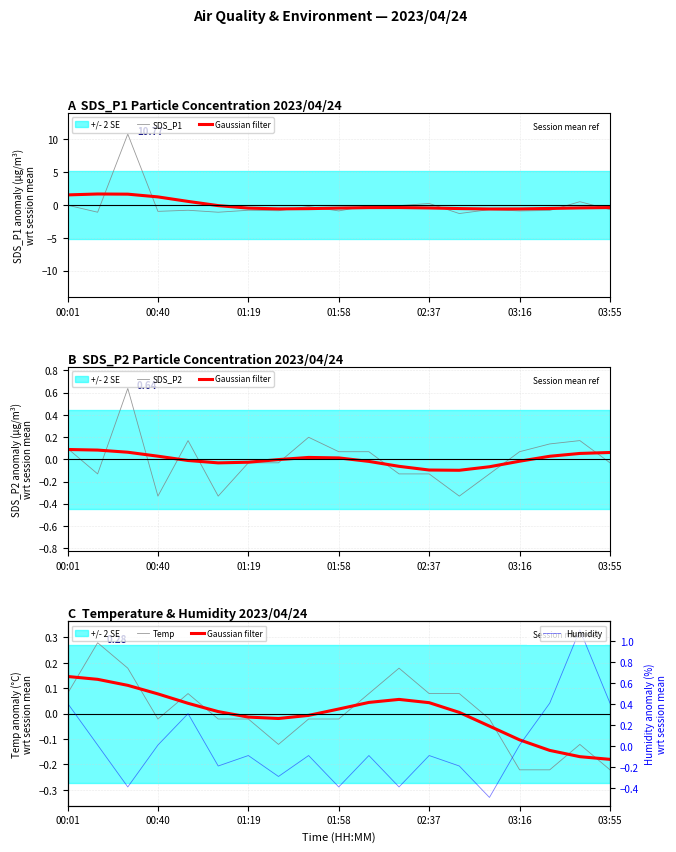

What is the maximum value for Humidity?

1.1